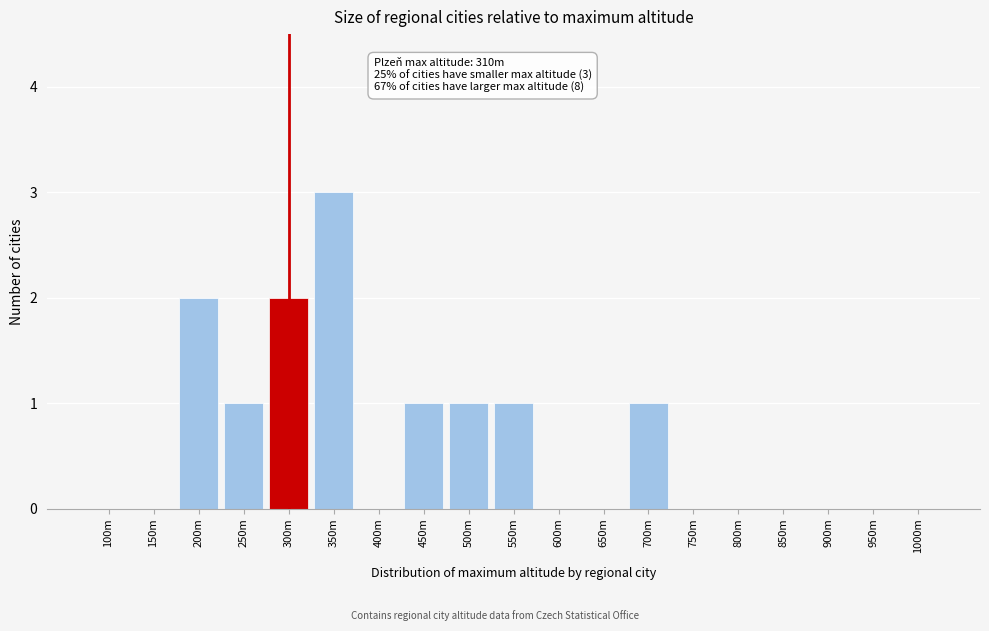

Reading left to right, extract all data points from this chart.

100m=0	150m=0	200m=2	250m=1	300m=2	350m=3	400m=0	450m=1	500m=1	550m=1	600m=0	650m=0	700m=1	750m=0	800m=0	850m=0	900m=0	950m=0	1000m=0